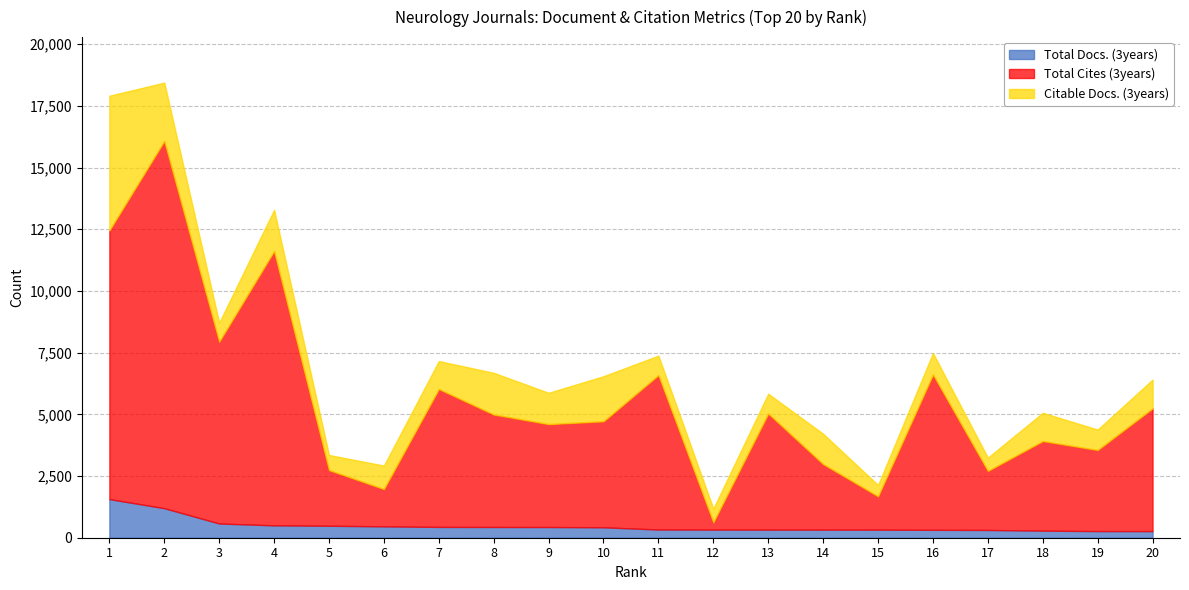

What is the average value of the Total Docs. (3years) series?

481